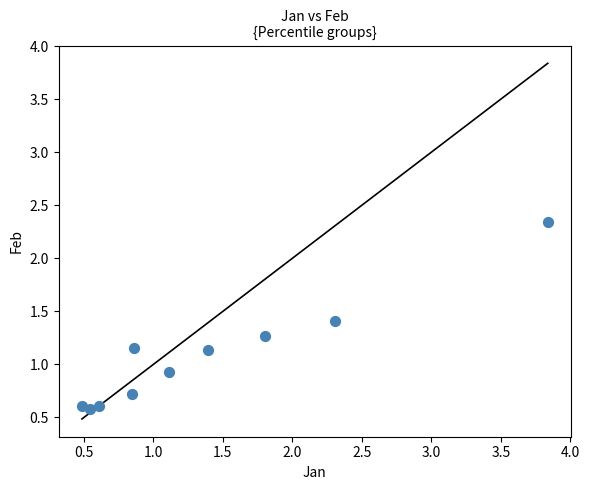

What Y value in the scatter plot is closest to 1?

0.9